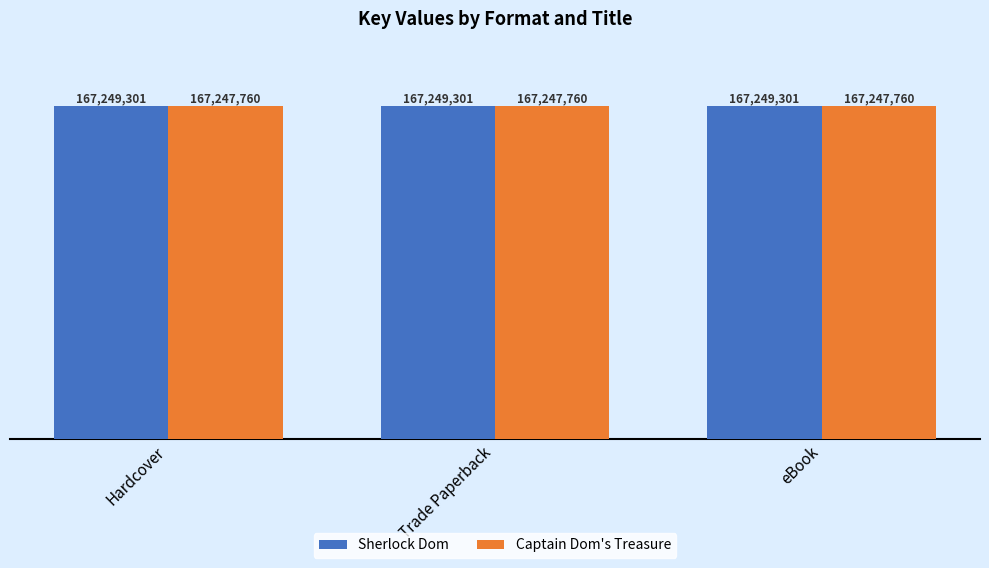

Rank the series by their average value, from lowest to highest.

Captain Dom's Treasure, Sherlock Dom